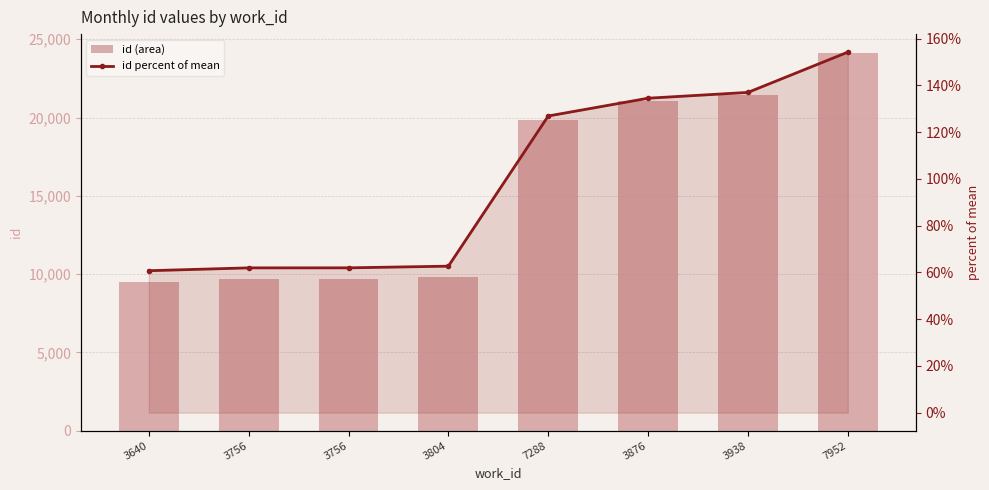

Which category has the highest value in the id percent of mean series?

7952